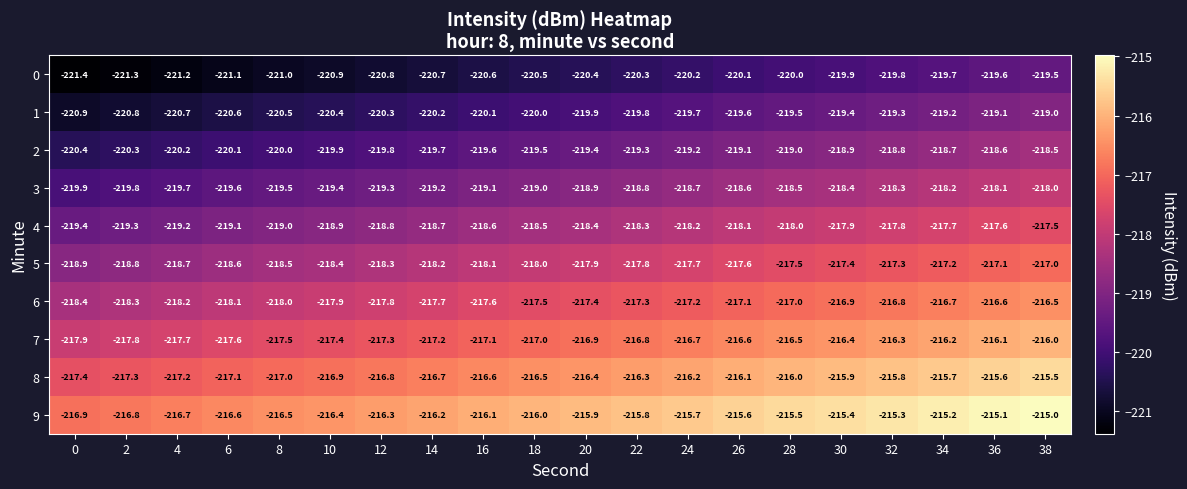

Where is 1 nearest to the value -219?

38